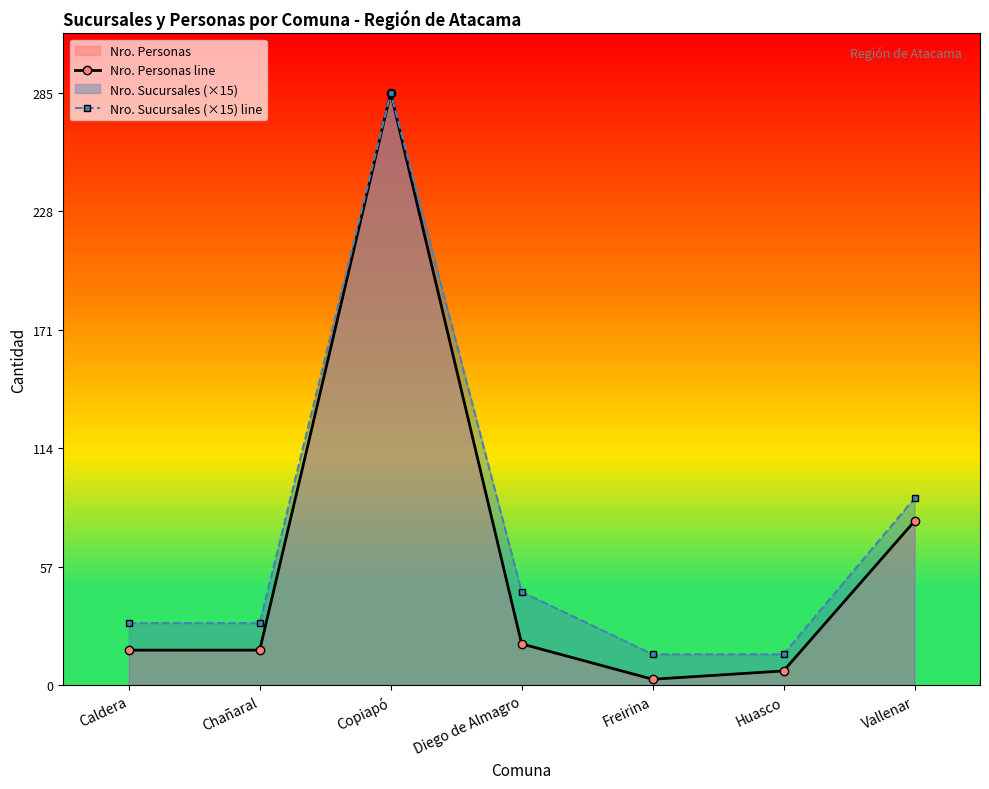

What is the difference between the Nro. Sucursales (×15) line values at Copiapó and Vallenar?

195